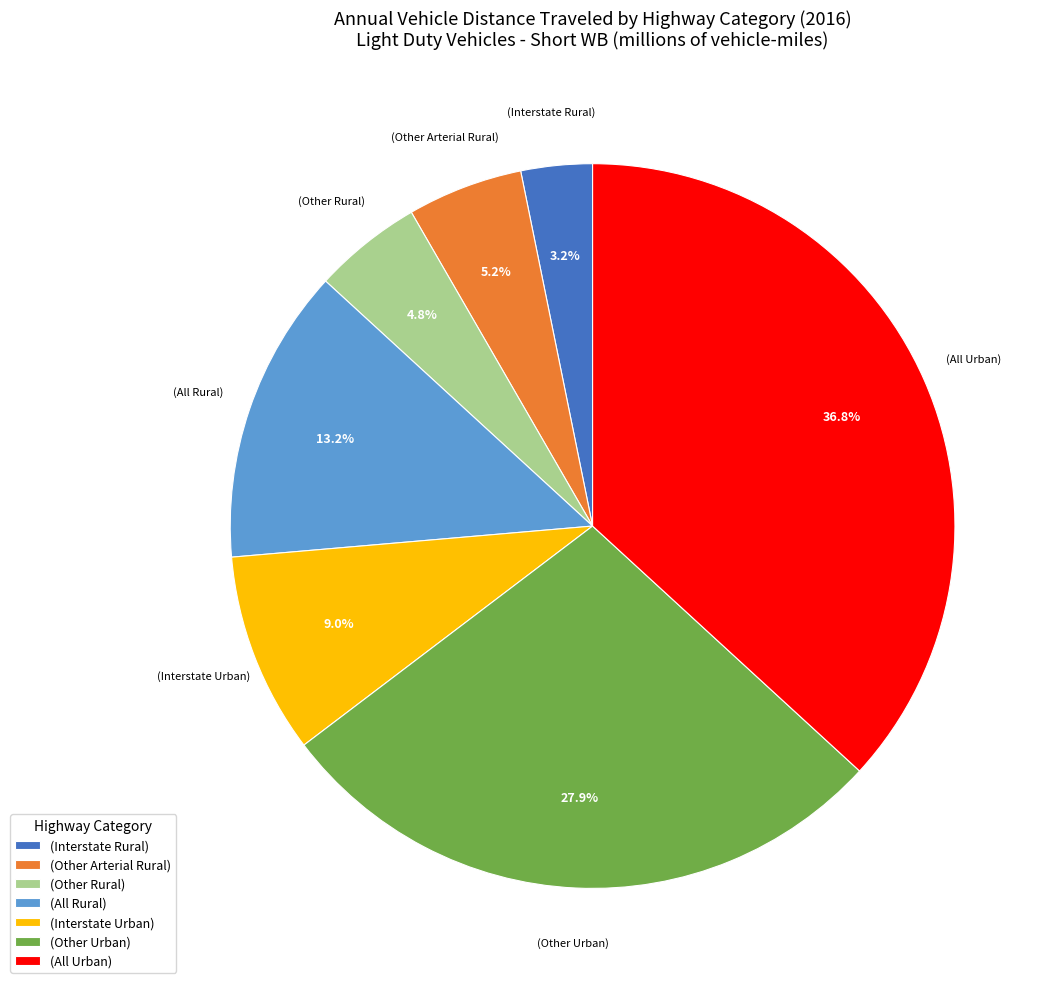

Which has a higher value, (Interstate Urban) or (Other Rural)?

(Interstate Urban)